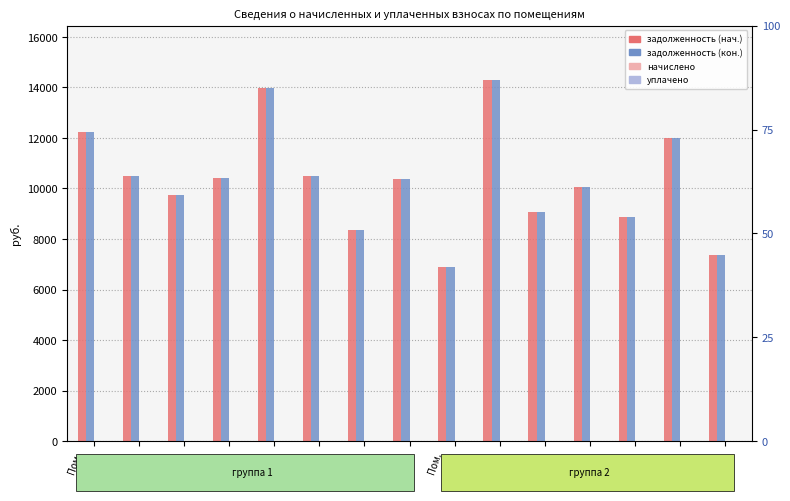

How many bars are there in each group?

4